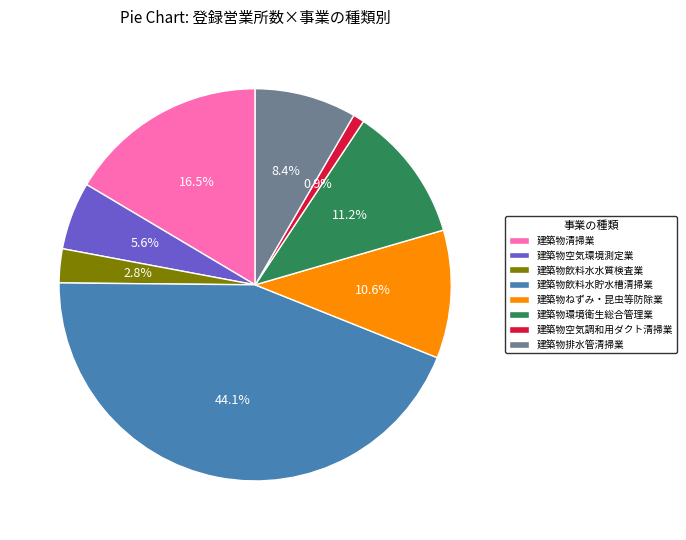

Which slice is the smallest?

建築物空気調和用ダクト清掃業